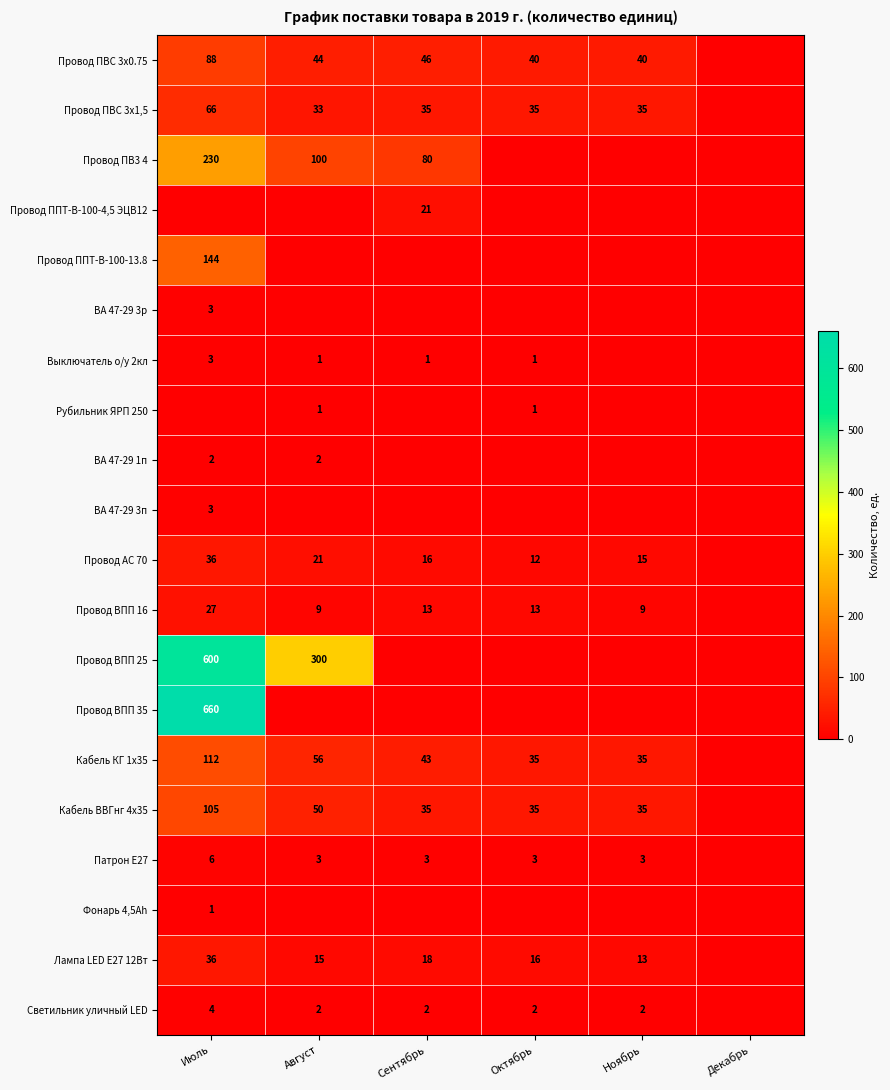

How many distinct data groups are displayed?

20